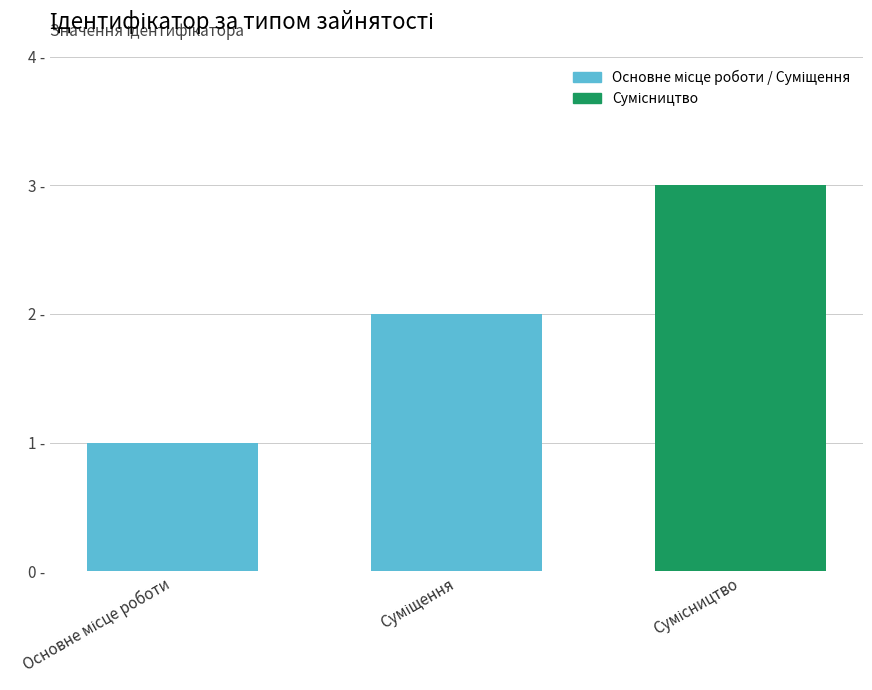

What is the value of the 2nd bar from the left?

2